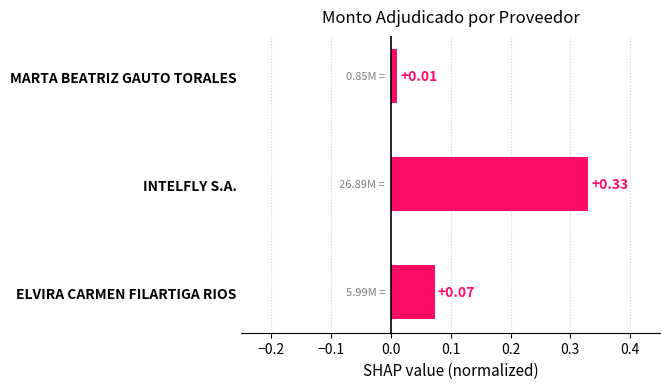

What is the change in value from INTELFLY S.A. to MARTA BEATRIZ GAUTO TORALES?

-0.3